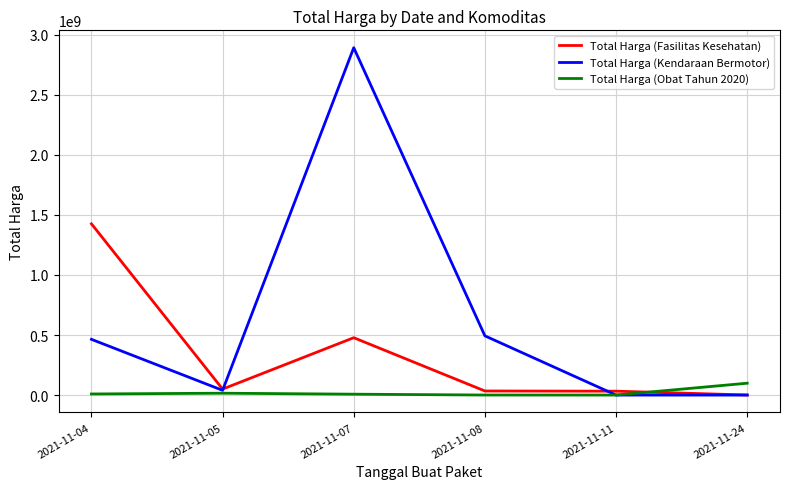

Which category has the highest value across all series?

2021-11-07